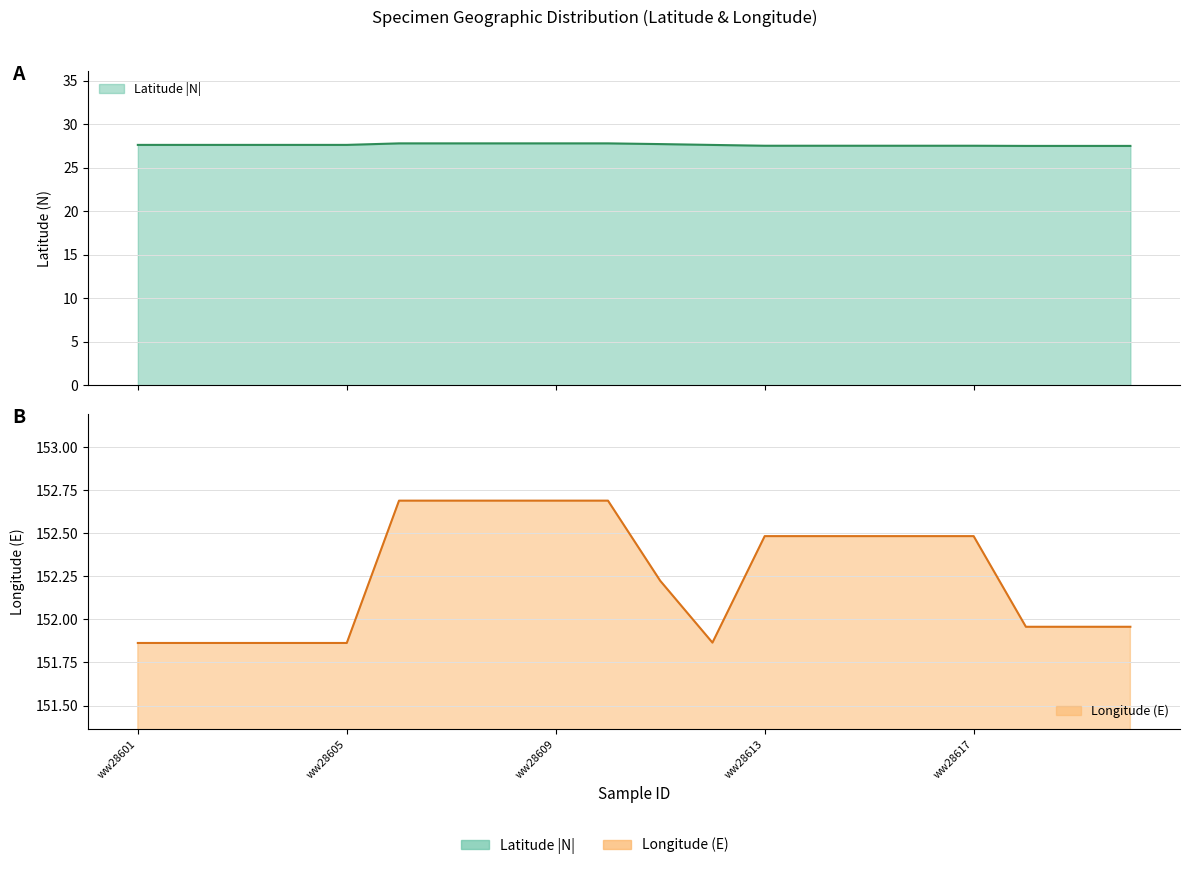

Read the CAD263 (Longitude) value at ww28603.

151.9